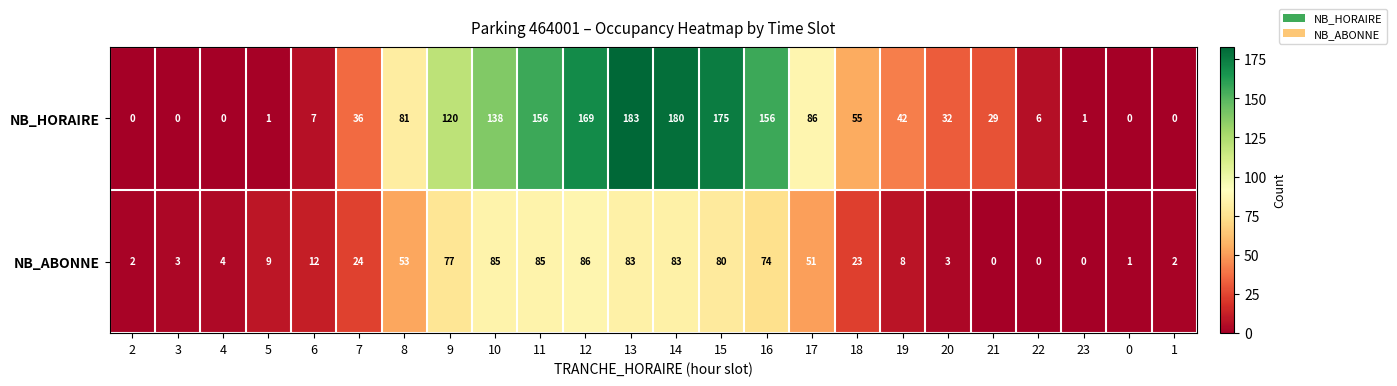

What is the difference between the maximum and minimum values in the NB_ABONNE series?

86